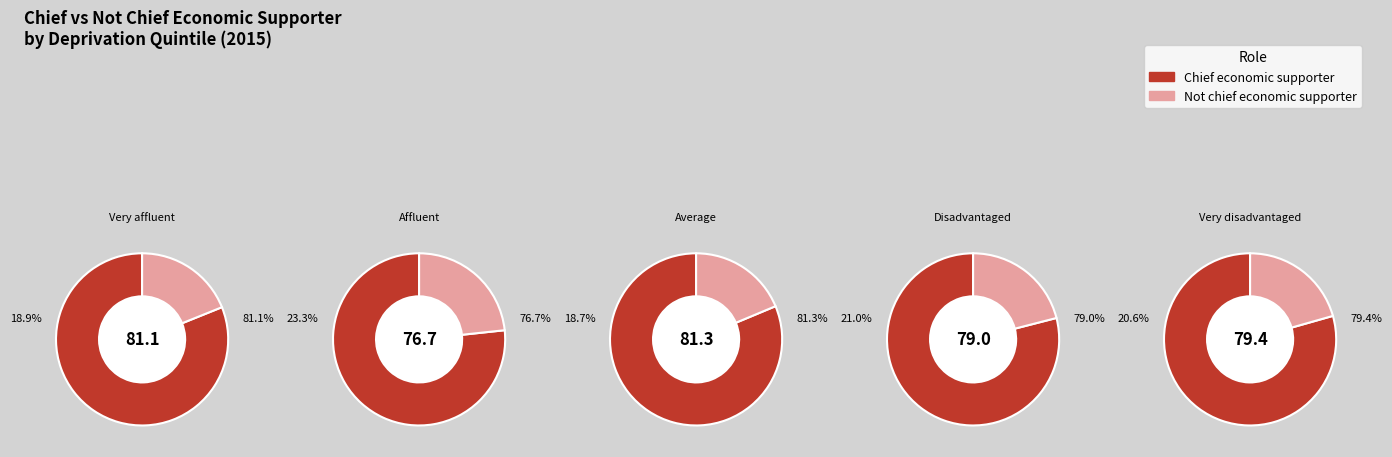

Does any single category account for the majority?

No